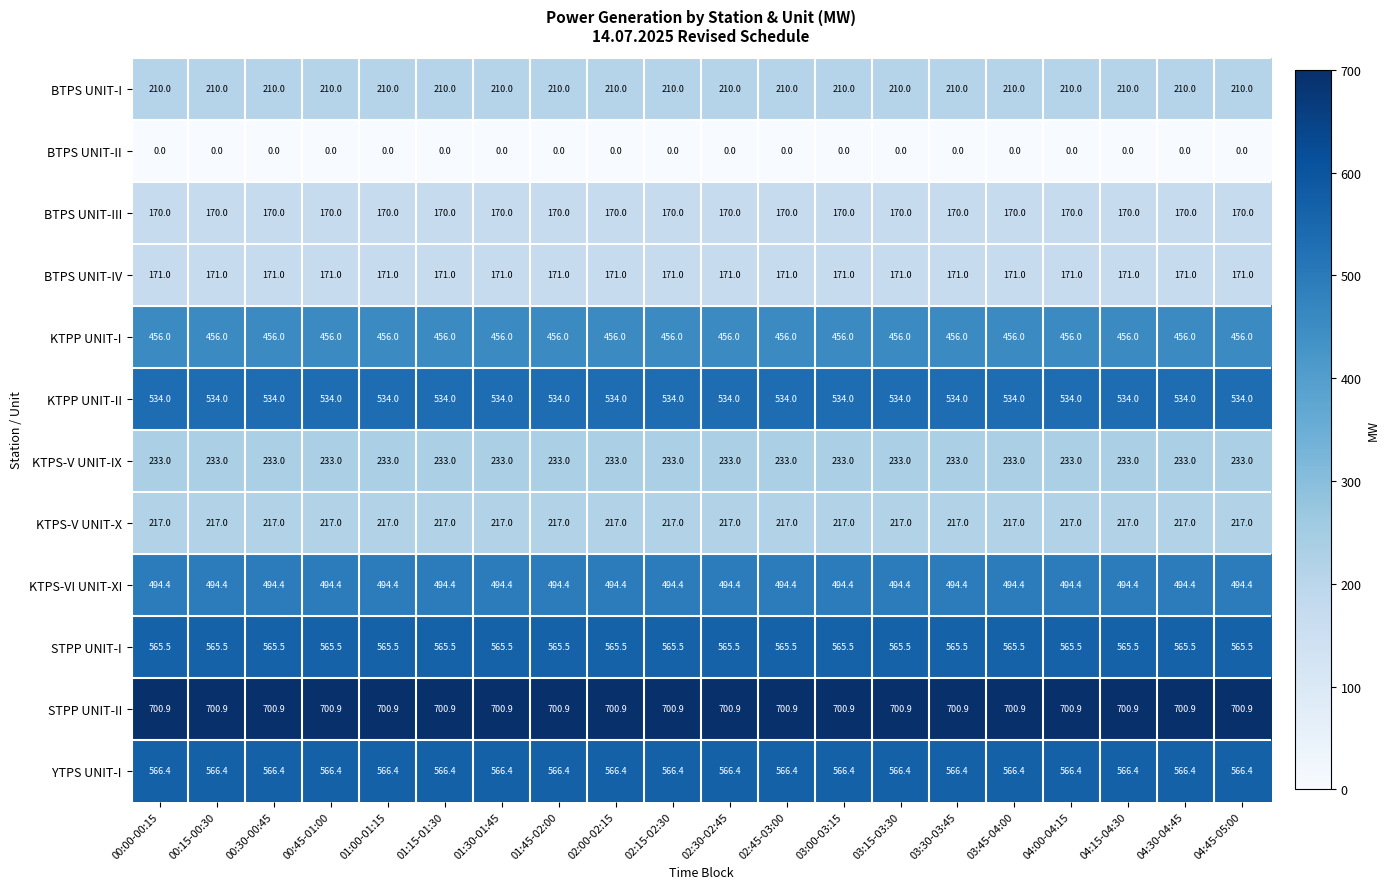

Is the value of STPP UNIT-II at 04:00-04:15 greater than the value of BTPS UNIT-I at 01:45-02:00?

Yes